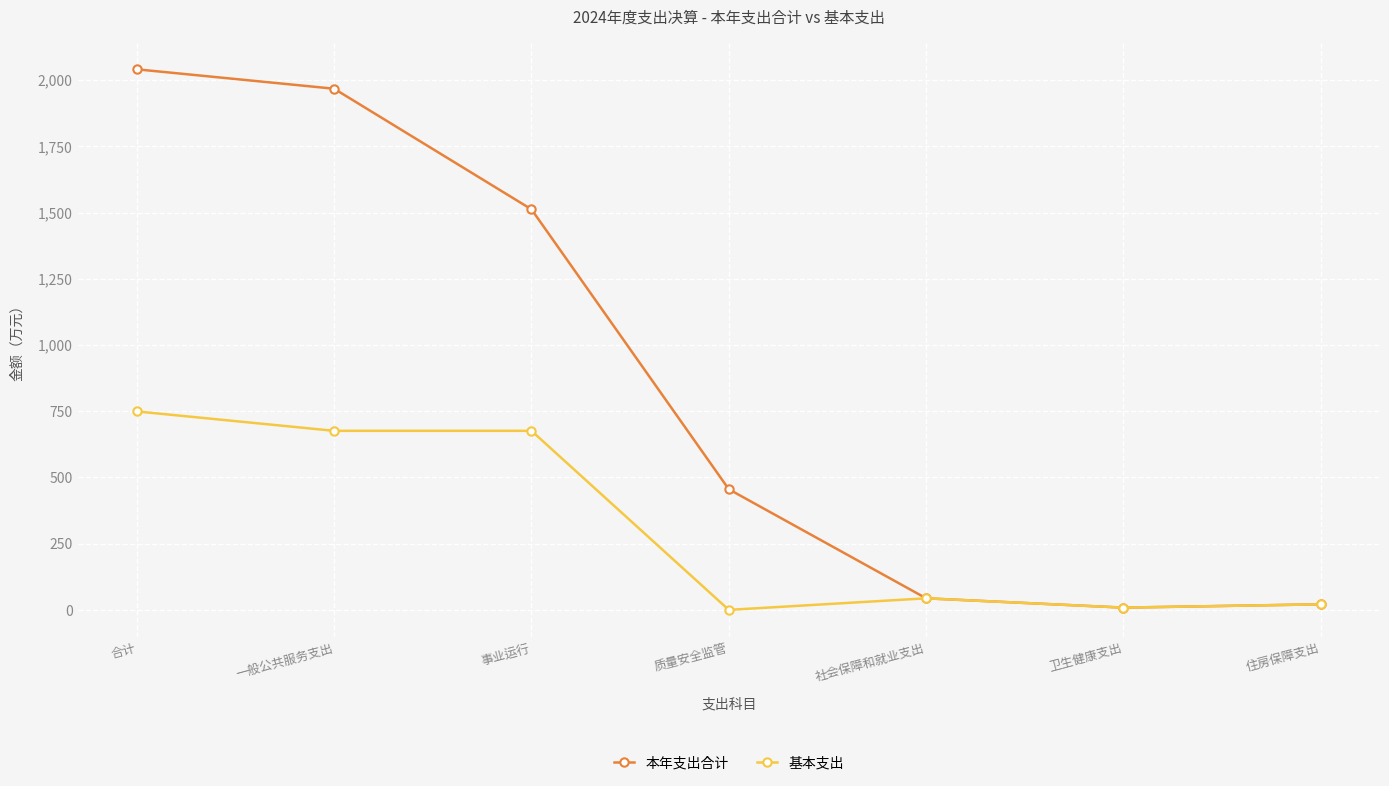

Count the number of categories in the chart.

7